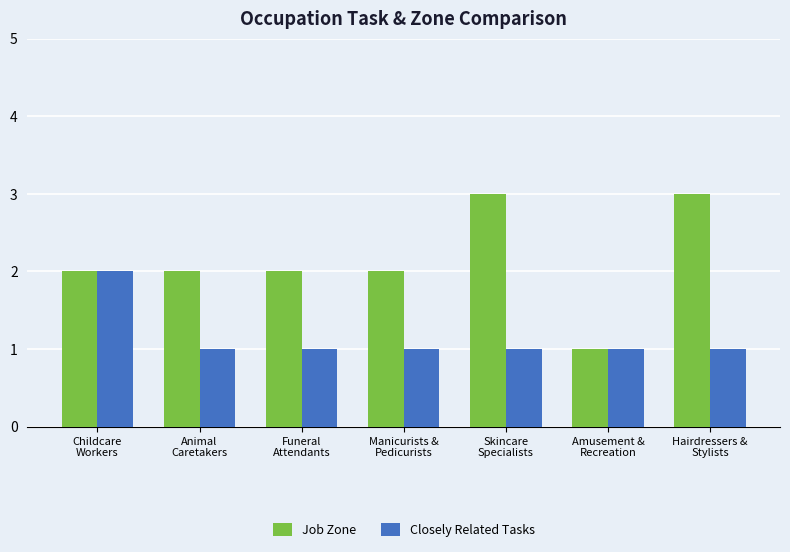

Read the Closely Related Tasks value at Childcare
Workers.

2